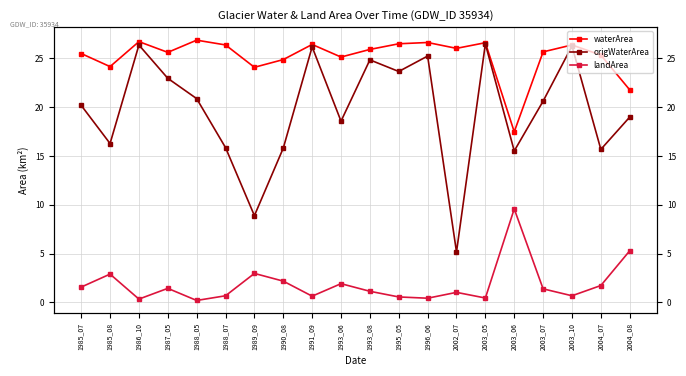

True or false: origWaterArea and waterArea intersect in this chart.

False